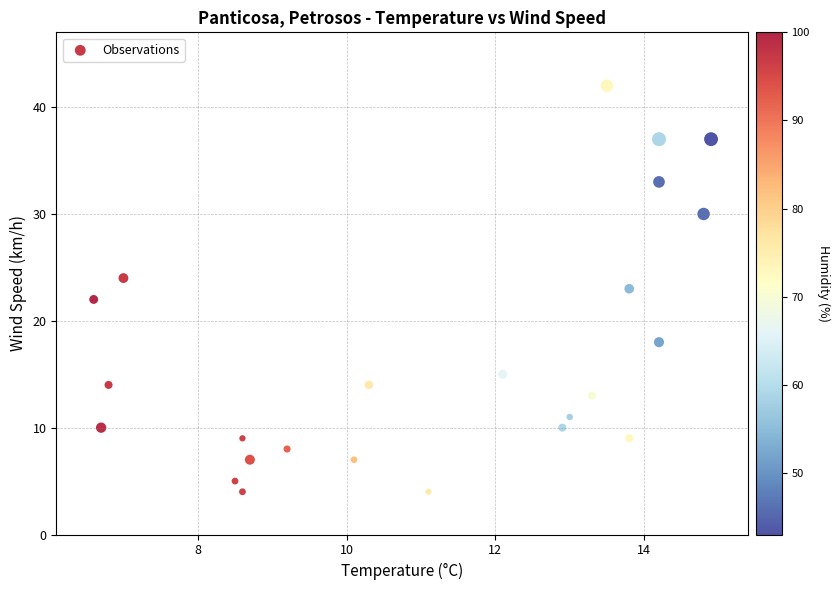

What is the range of Y values (max minus min)?

38